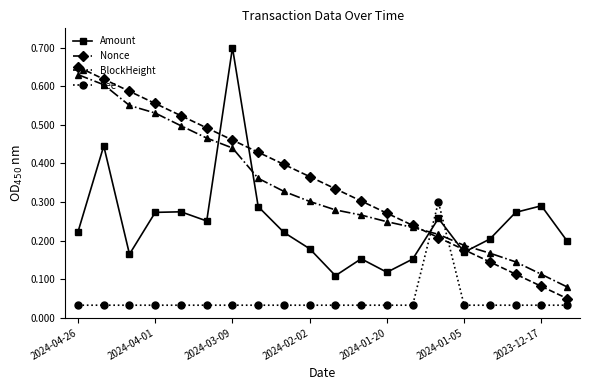

In Amount, how many points are lower than both neighbors (excluding endpoints)?

5